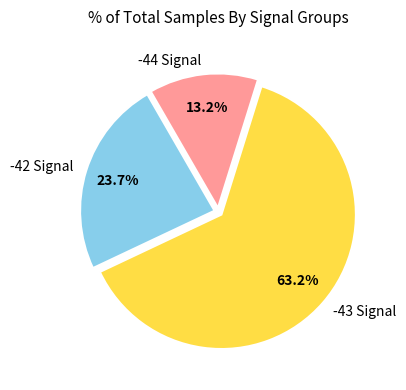

What is the ratio of the value at -42 Signal to the value at -44 Signal?

1.8